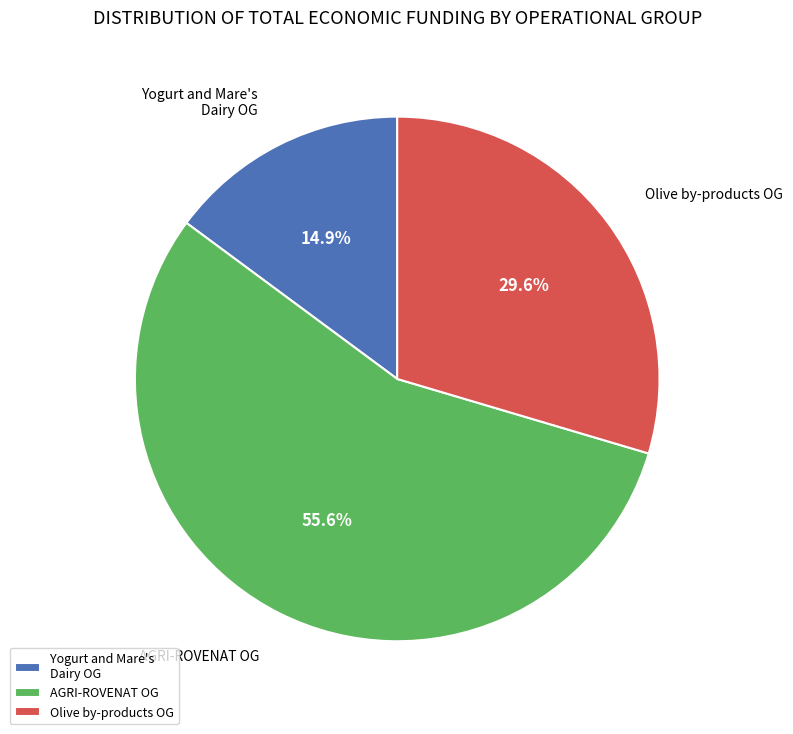

Which has a higher value, Olive by-products OG or AGRI-ROVENAT OG?

AGRI-ROVENAT OG